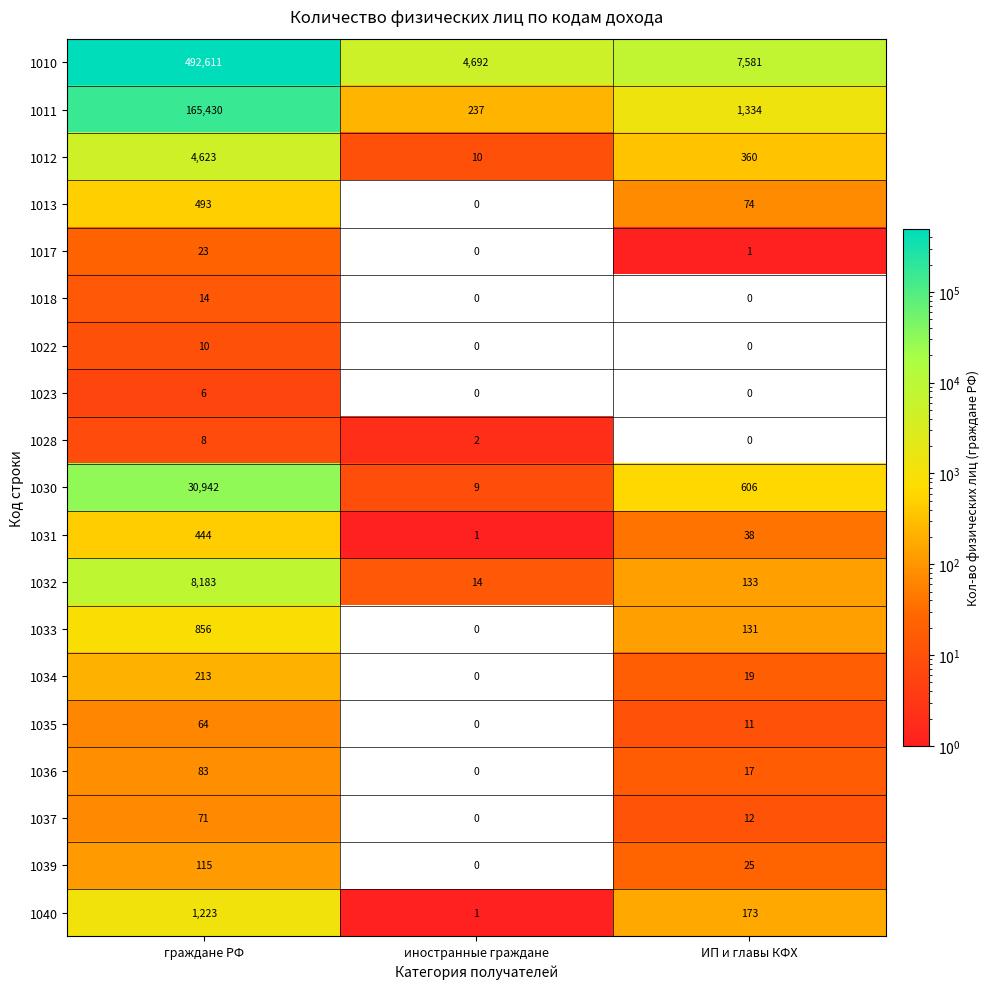

At which label does 1037 first exceed 12?

граждане РФ